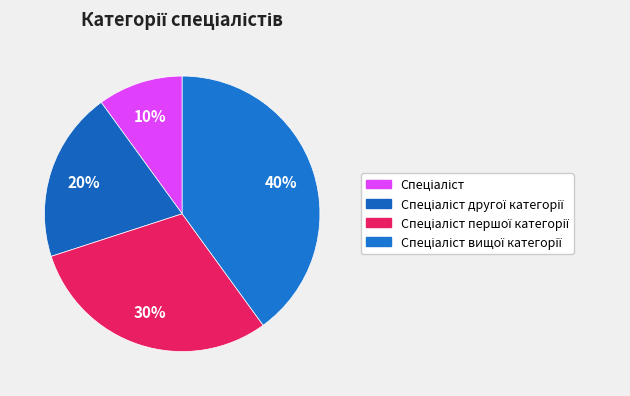

What is the smallest slice in the pie chart?

Спеціаліст